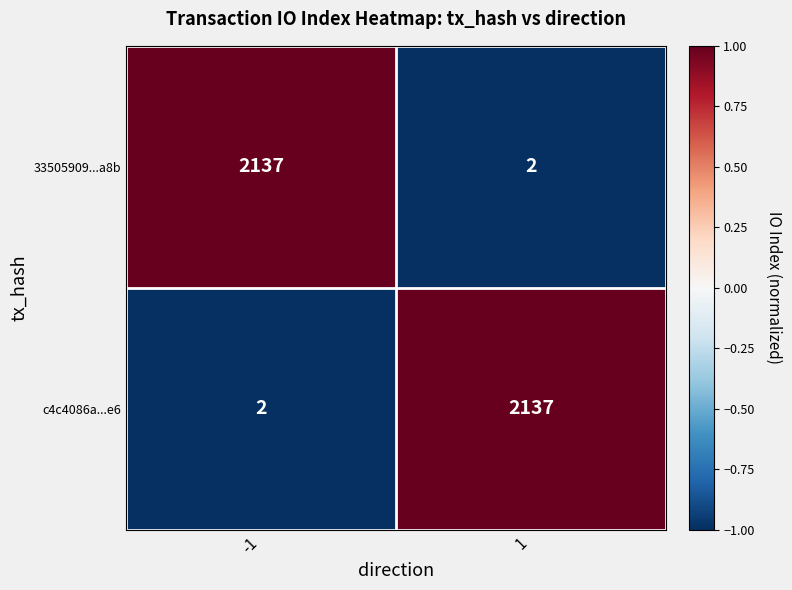

How many data points does each series have?

2